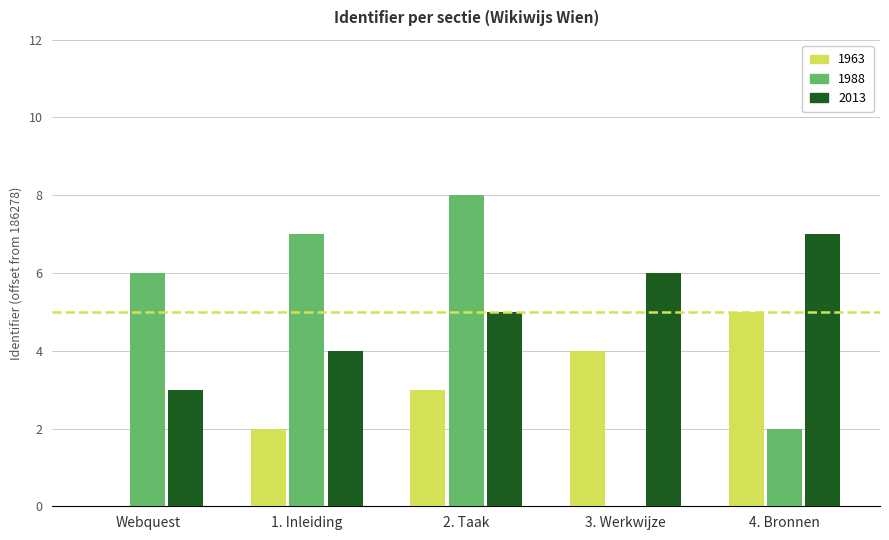

Reading left to right, list all the values displayed in this chart.

1963: Webquest=0	1. Inleiding=2	2. Taak=3	3. Werkwijze=4	4. Bronnen=5
1988: Webquest=6	1. Inleiding=7	2. Taak=8	3. Werkwijze=0	4. Bronnen=2
2013: Webquest=3	1. Inleiding=4	2. Taak=5	3. Werkwijze=6	4. Bronnen=7